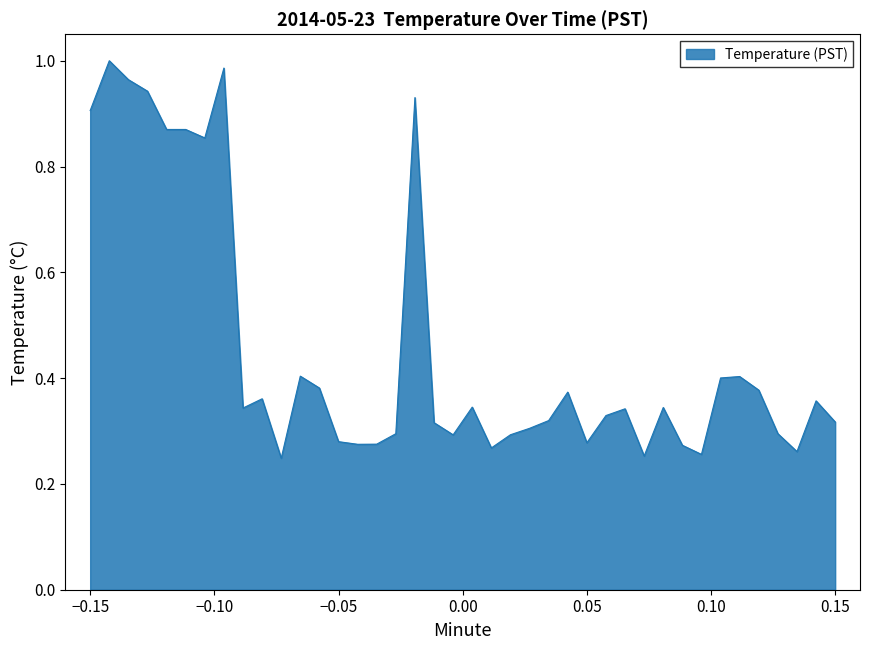

What is the difference between the maximum and minimum values?

0.8